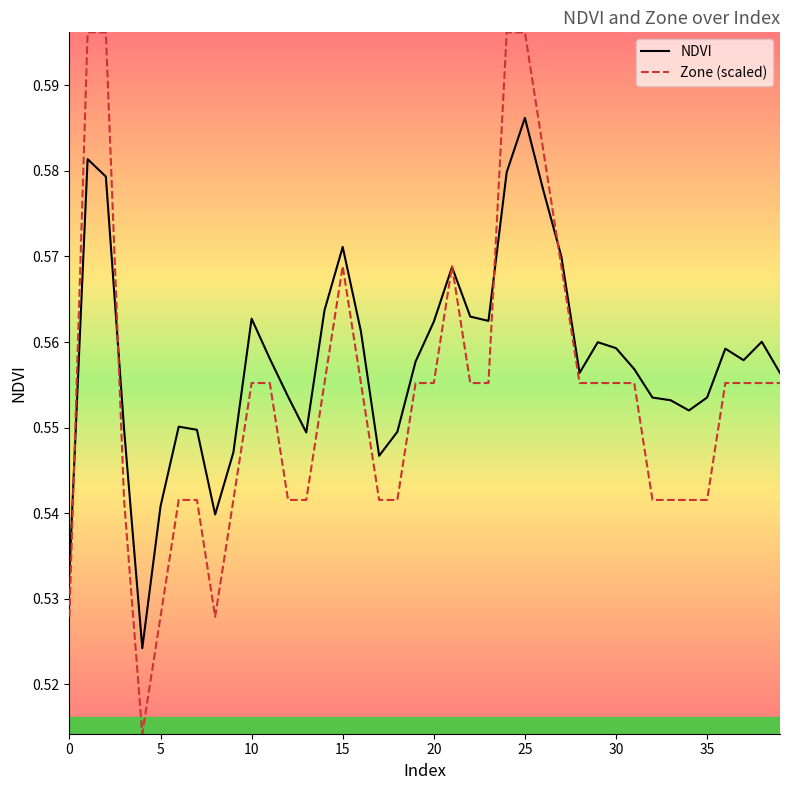

In NDVI, how many points are lower than both neighbors (excluding endpoints)?

8